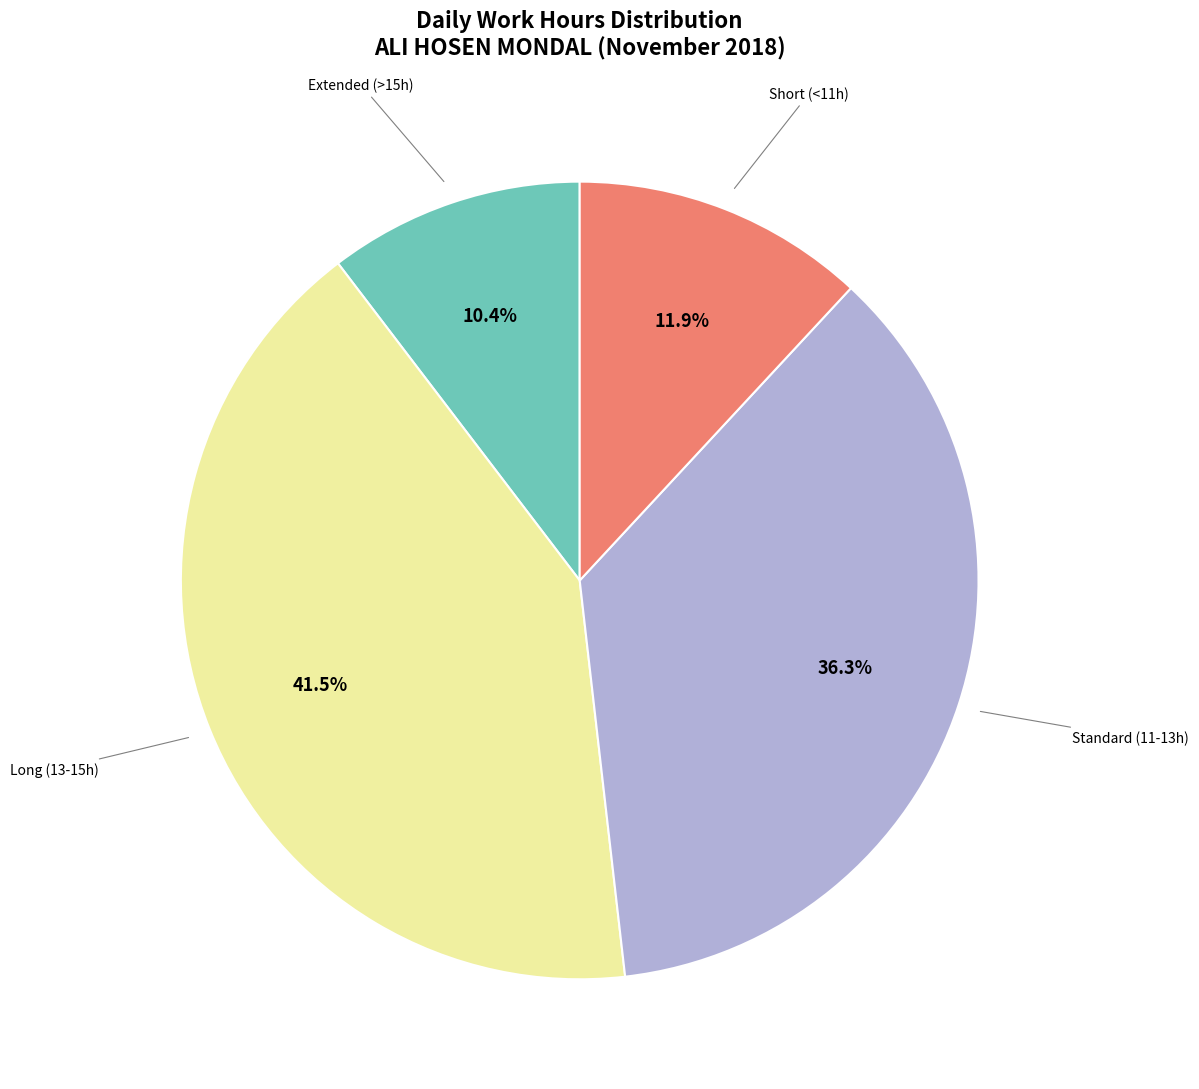

Is there a majority slice in this chart?

No